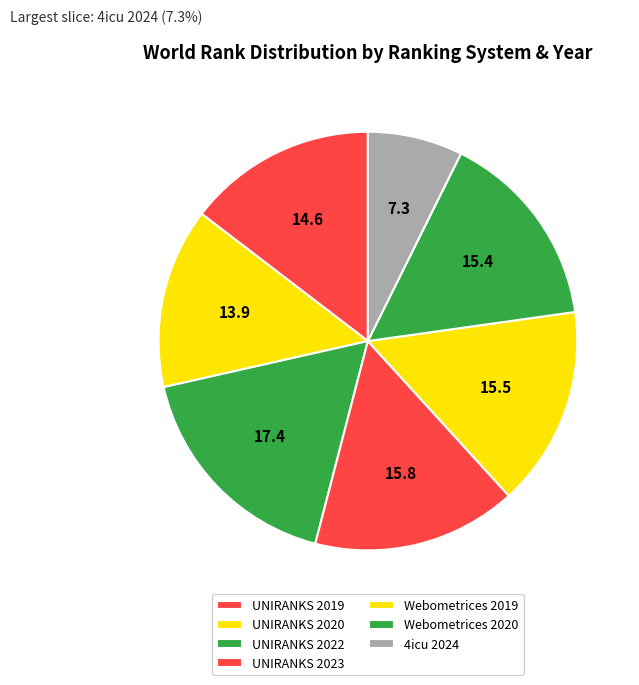

Which has a higher value, UNIRANKS 2022 or UNIRANKS 2020?

UNIRANKS 2022